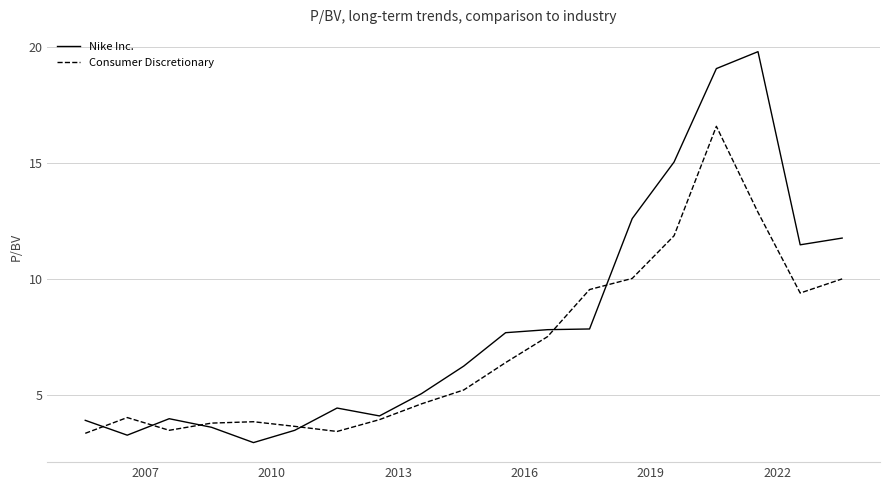

Which series has the largest total across all categories?

Nike Inc.